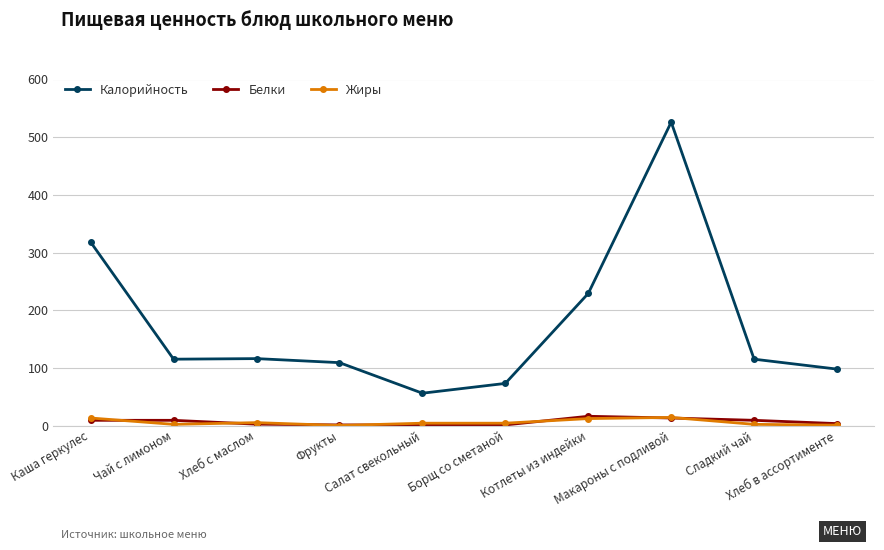

What is the difference between the Калорийность values at Фрукты and Салат свекольный?

53.0